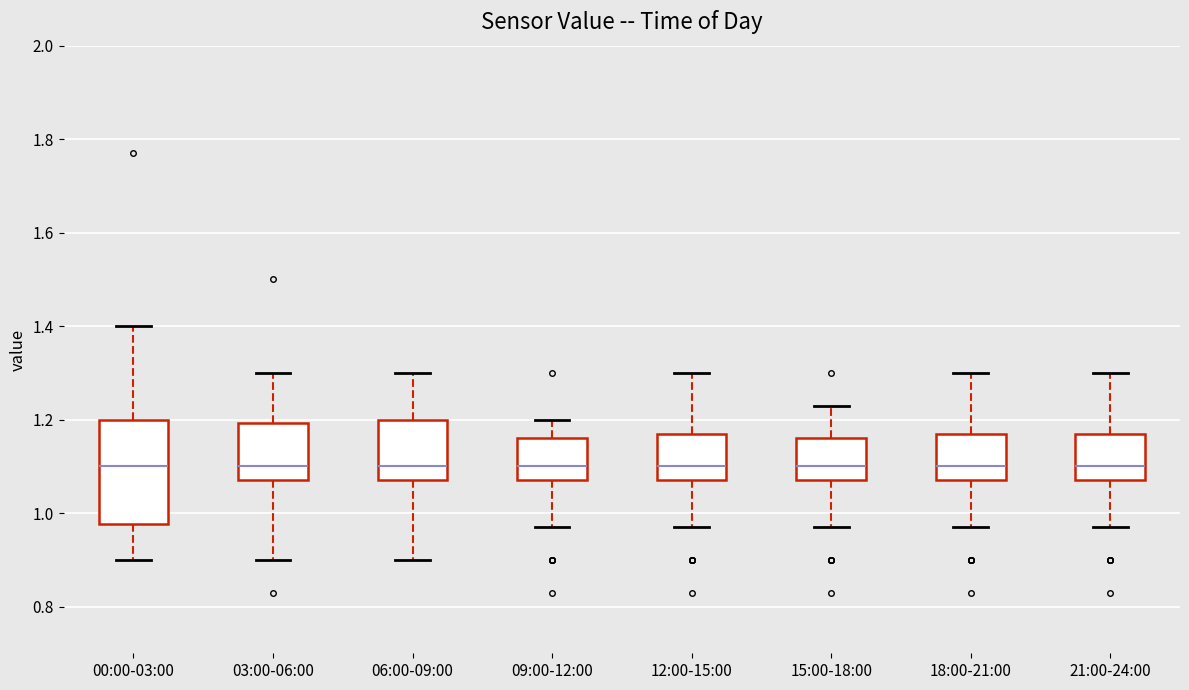

Where does the median line of the box for 18:00-21:00 sit on the y-axis? The values are not printed on the chart, so give them approximately, as read against the axis.

1.10